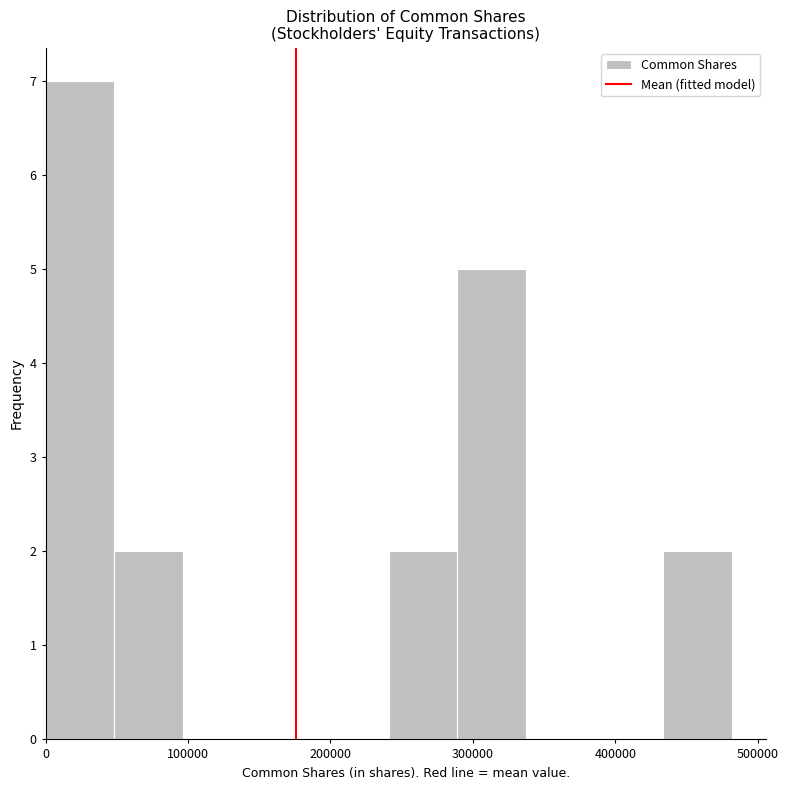

Reading left to right, list every bar in this chart as the range it spans on the x-axis followed by its height. Neither the bar edges nor the heights are printed on the chart, so give them approximately, as read against the axes.

0 to 50000: 7
50000 to 100000: 2
100000 to 140000: 0
140000 to 190000: 0
190000 to 240000: 0
240000 to 290000: 2
290000 to 340000: 5
340000 to 390000: 0
390000 to 430000: 0
430000 to 480000: 2